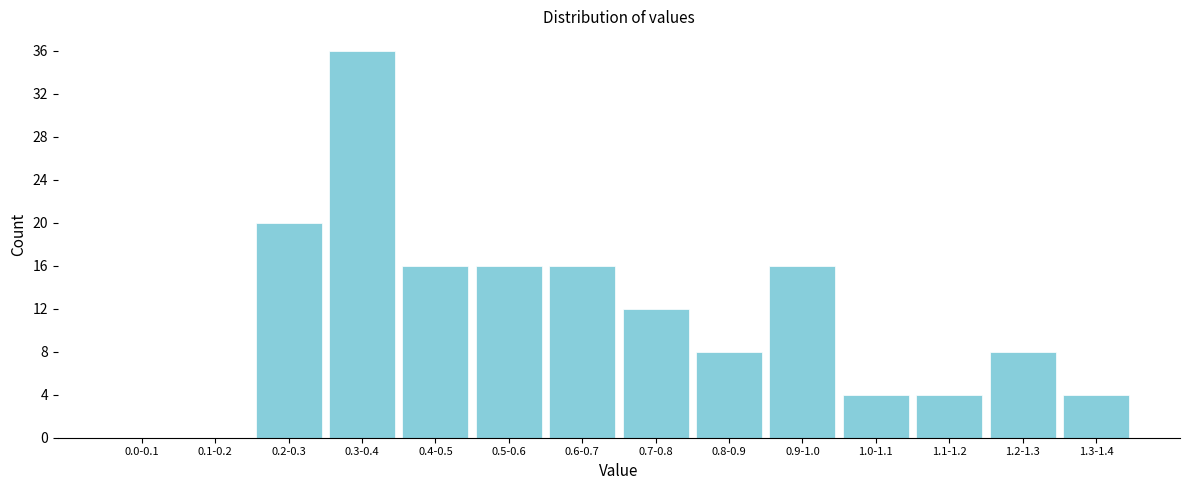

Reading left to right, list all the values displayed in this chart.

0.0-0.1=0	0.1-0.2=0	0.2-0.3=20	0.3-0.4=36	0.4-0.5=16	0.5-0.6=16	0.6-0.7=16	0.7-0.8=12	0.8-0.9=8	0.9-1.0=16	1.0-1.1=4	1.1-1.2=4	1.2-1.3=8	1.3-1.4=4